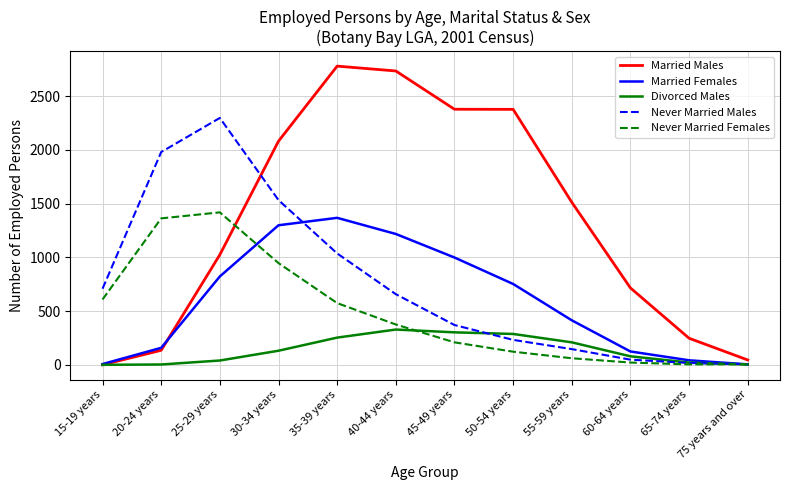

The Married Males series shows 715 at 60-64 years. True or false?

True